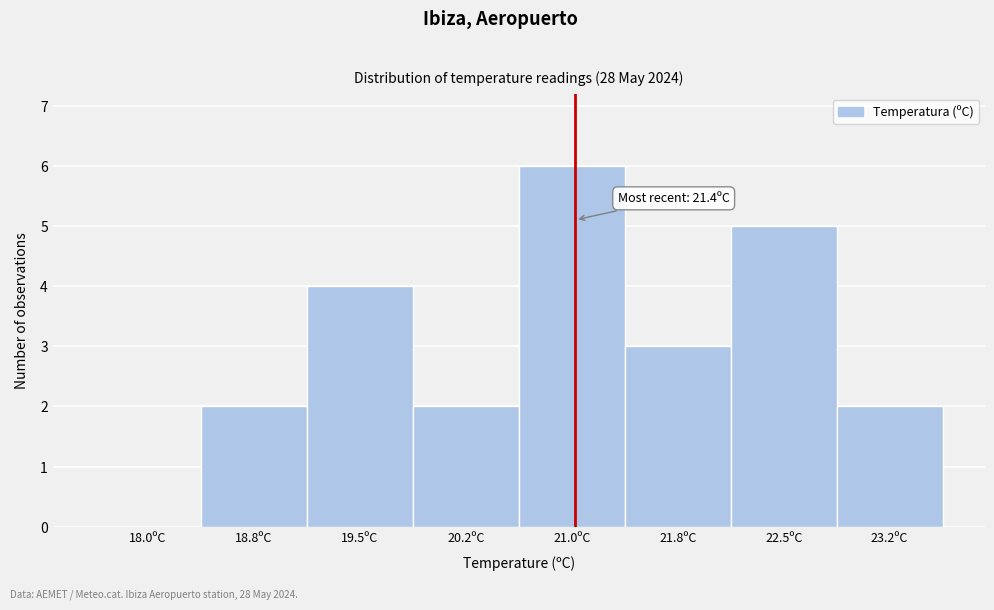

Reading left to right, extract all data points from this chart.

18.0ºC=0	18.8ºC=2	19.5ºC=4	20.2ºC=2	21.0ºC=6	21.8ºC=3	22.5ºC=5	23.2ºC=2